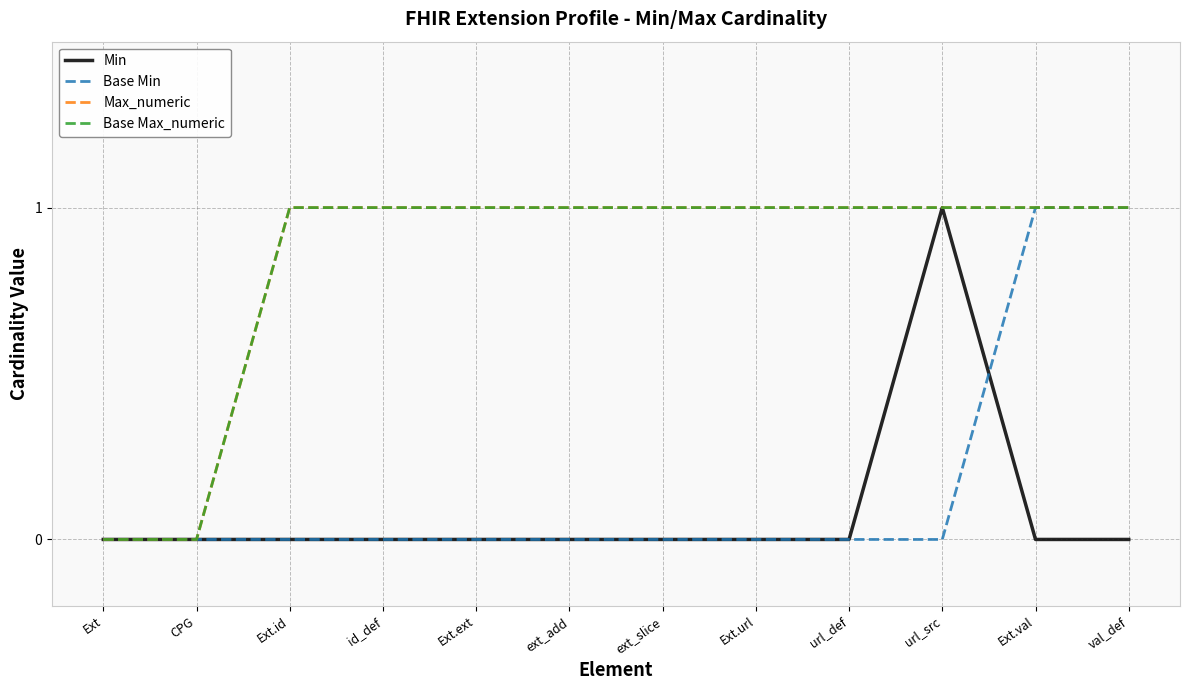

Which category has the lowest value in the Base Max_numeric series?

Ext